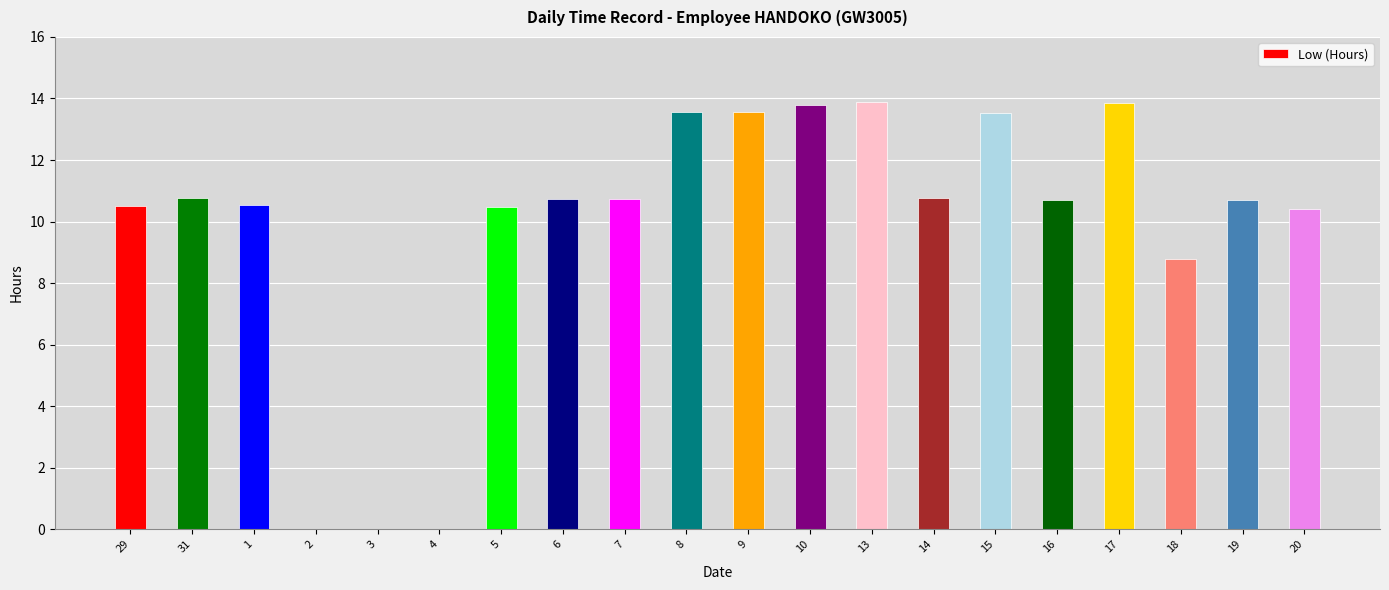

What is the difference between the values at 19 and 29?

0.2